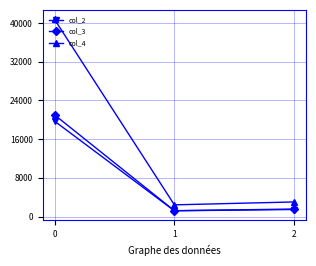

How many lines are shown in the chart?

3